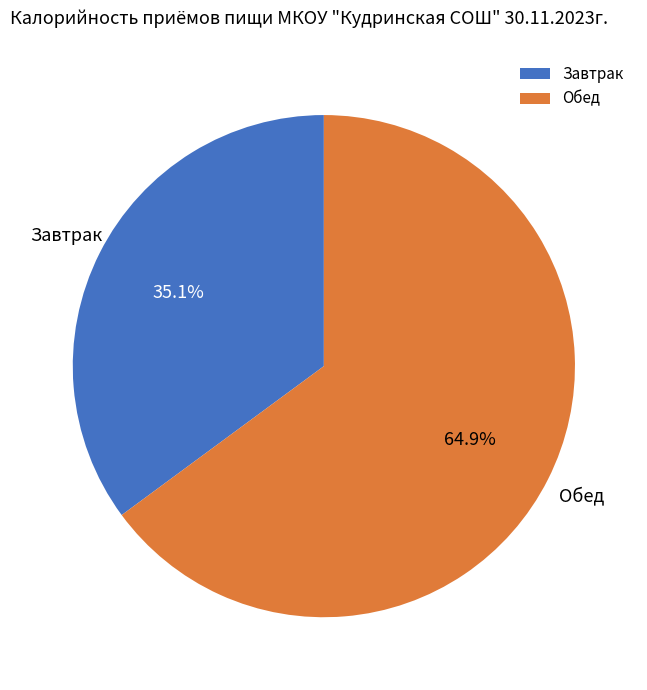

How many segments does this pie chart have?

2